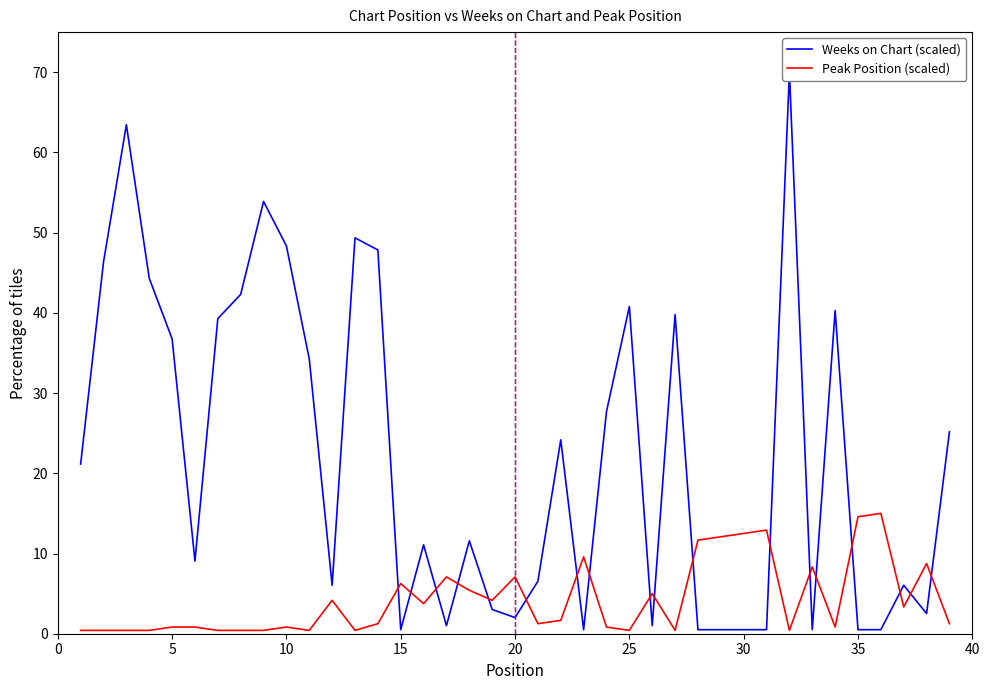

What is the maximum value for Peak Position (scaled)?

15.0